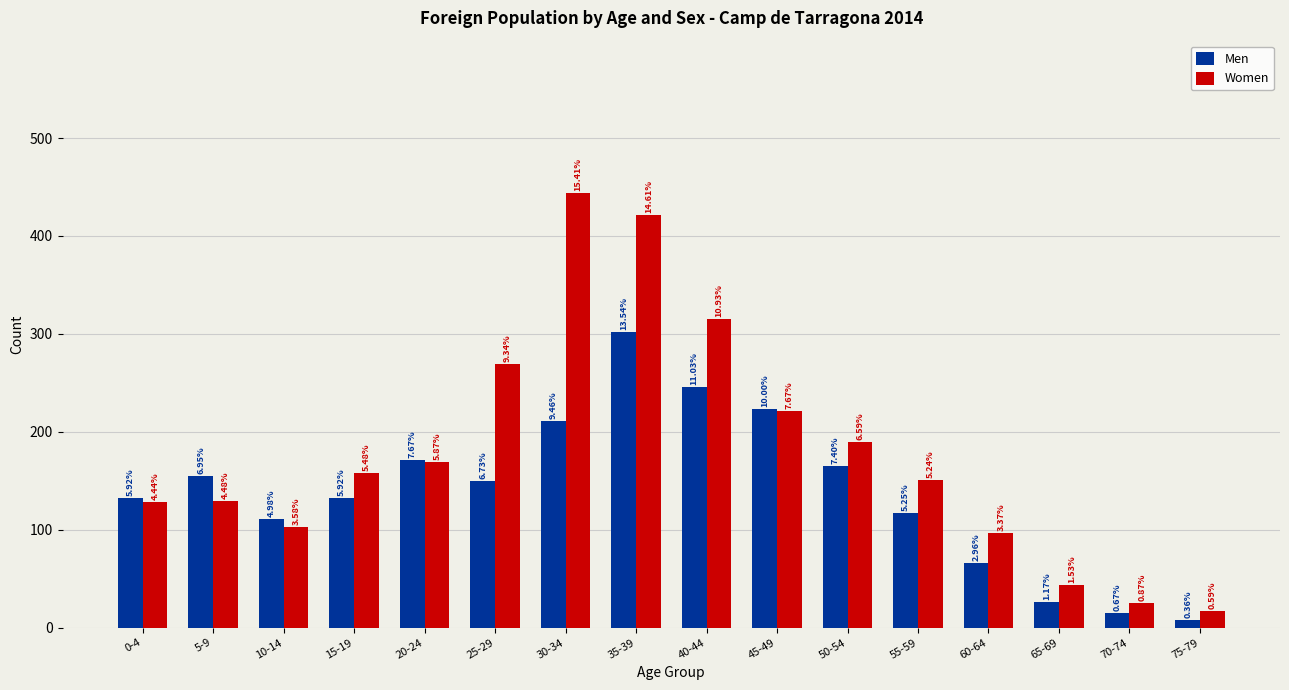

Rank the series by their average value, from lowest to highest.

Men, Women